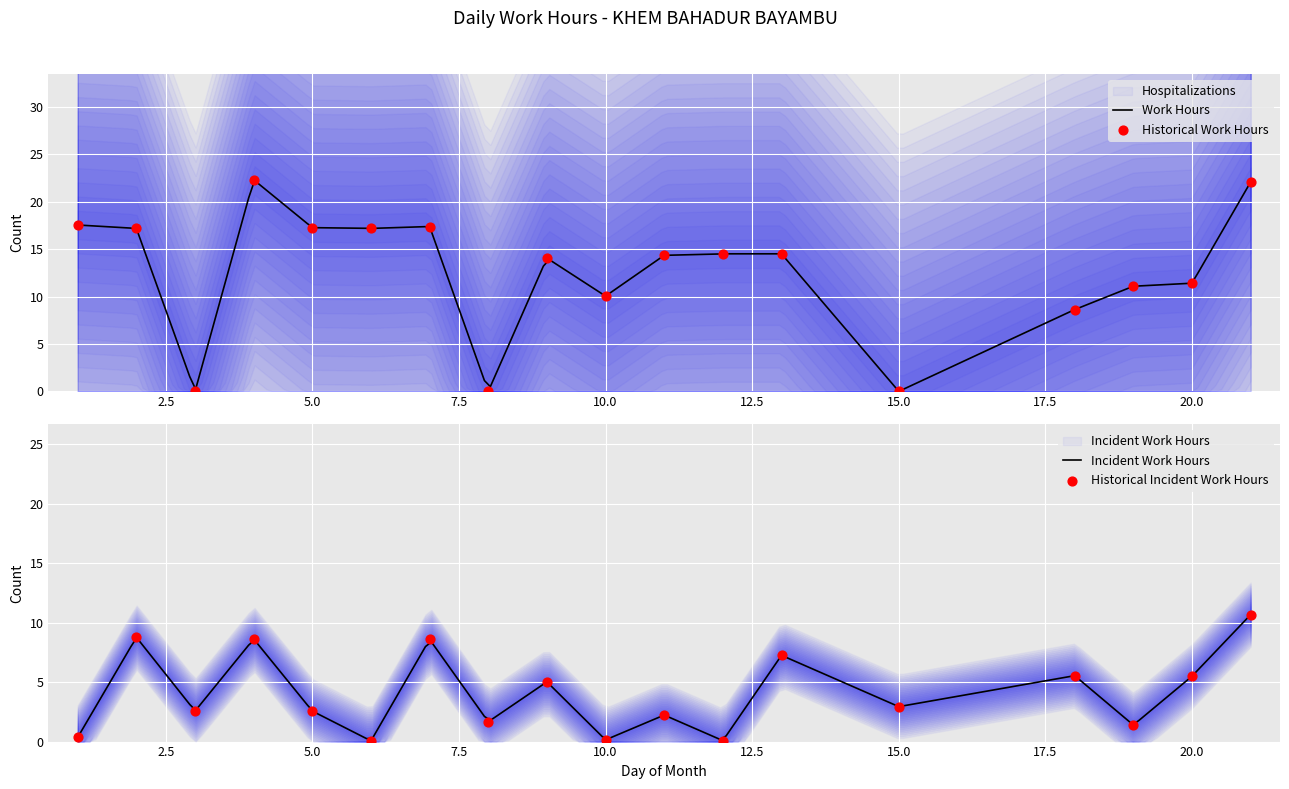

Which has a higher value, 10 or 21?

21